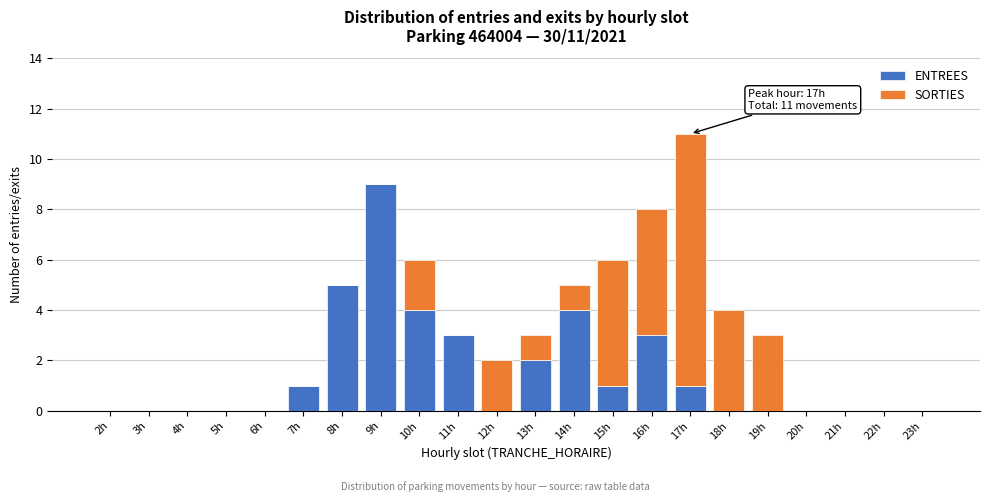

What is the total value across all series at 16h?

8